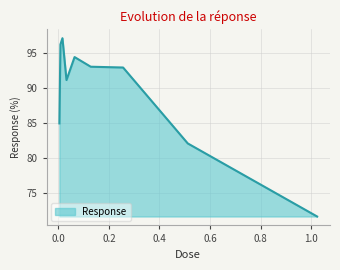

Reading left to right, extract all data points from this chart.

84.9	96.2	97.1	91.1	94.4	93.0	92.9	82.0	71.6